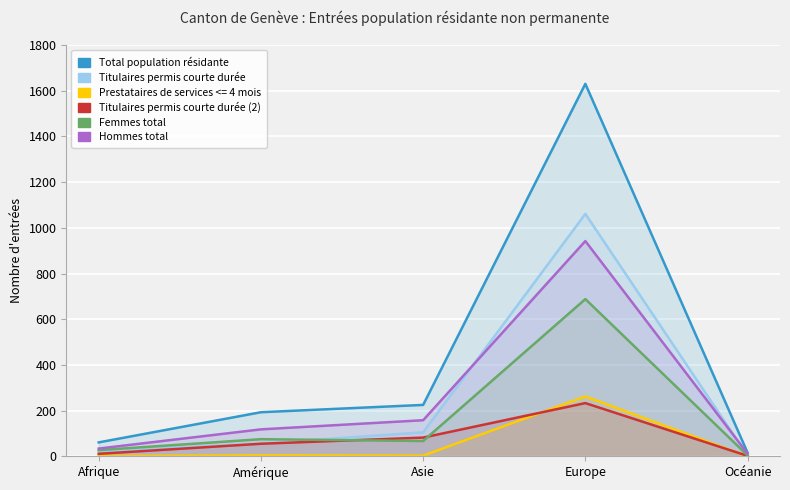

Where is Titulaires permis courte durée (2) nearest to the value 117?

Asie